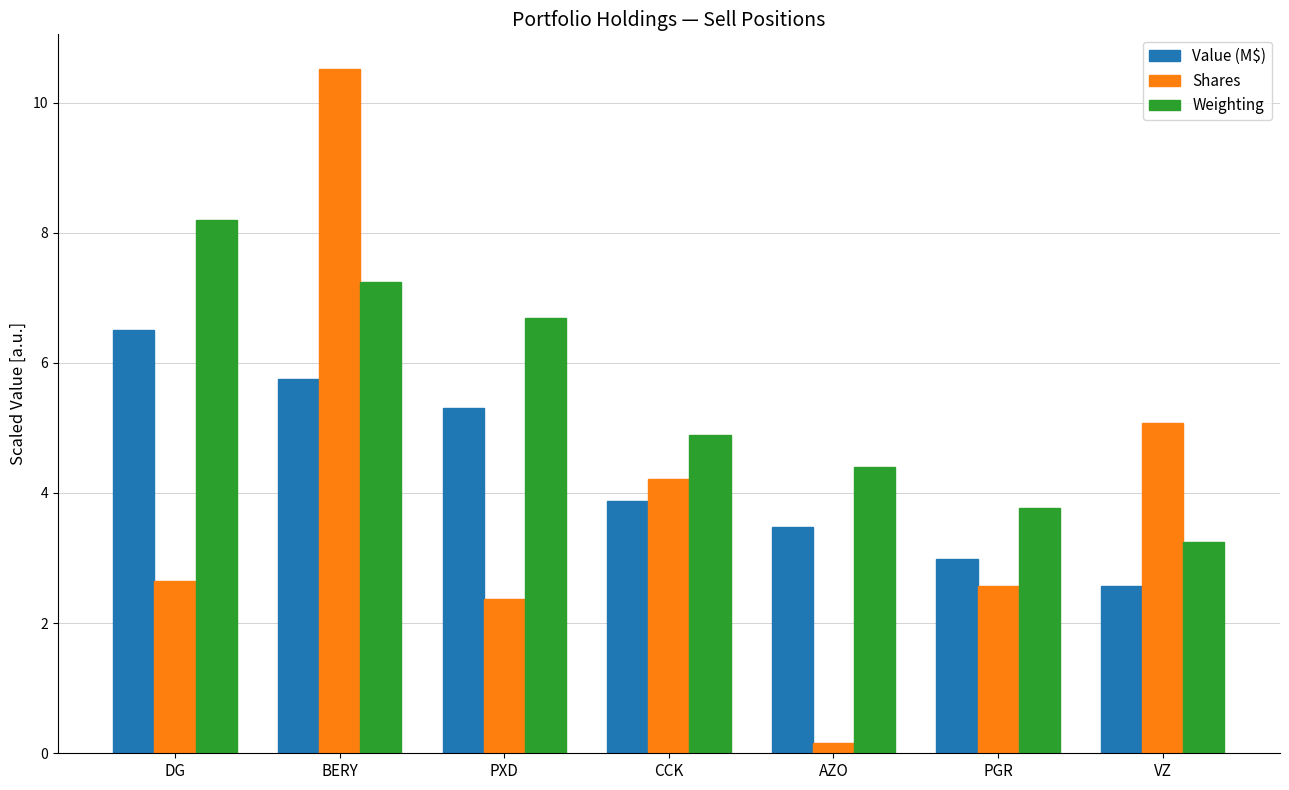

At which category is the sum across all series the highest?

BERY